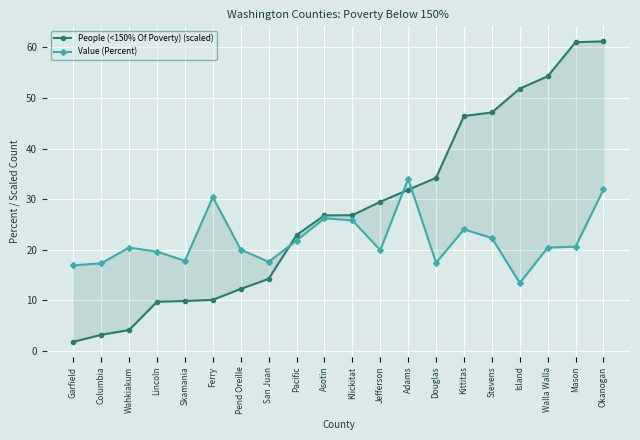

What is the sum of all People (<150% Of Poverty) (scaled) values?

559.0